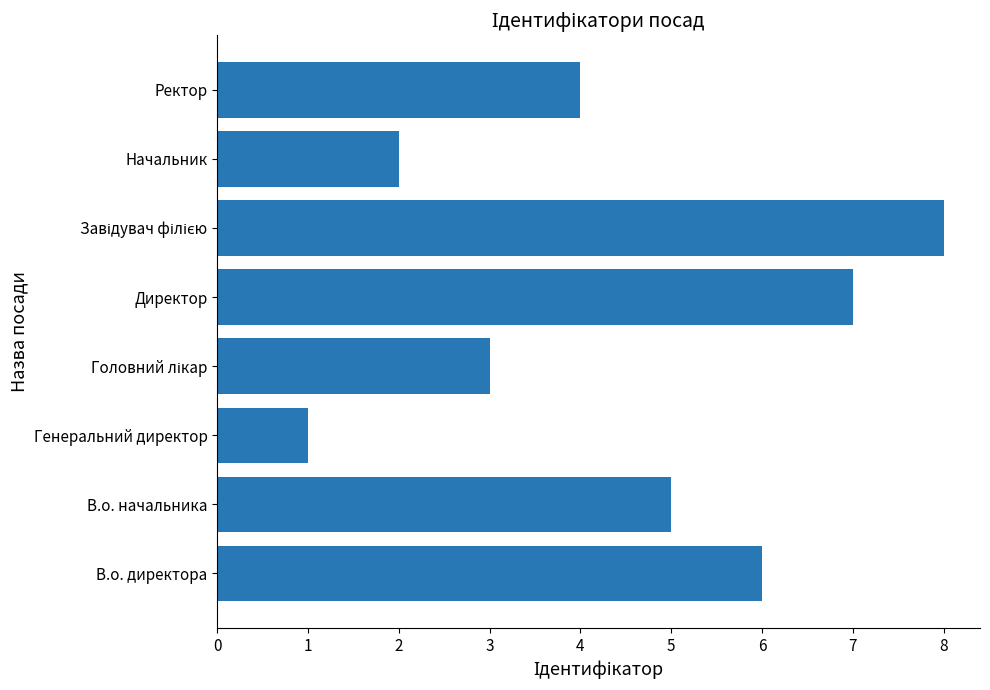

What is the change in value from В.о. начальника to Генеральний директор?

-4